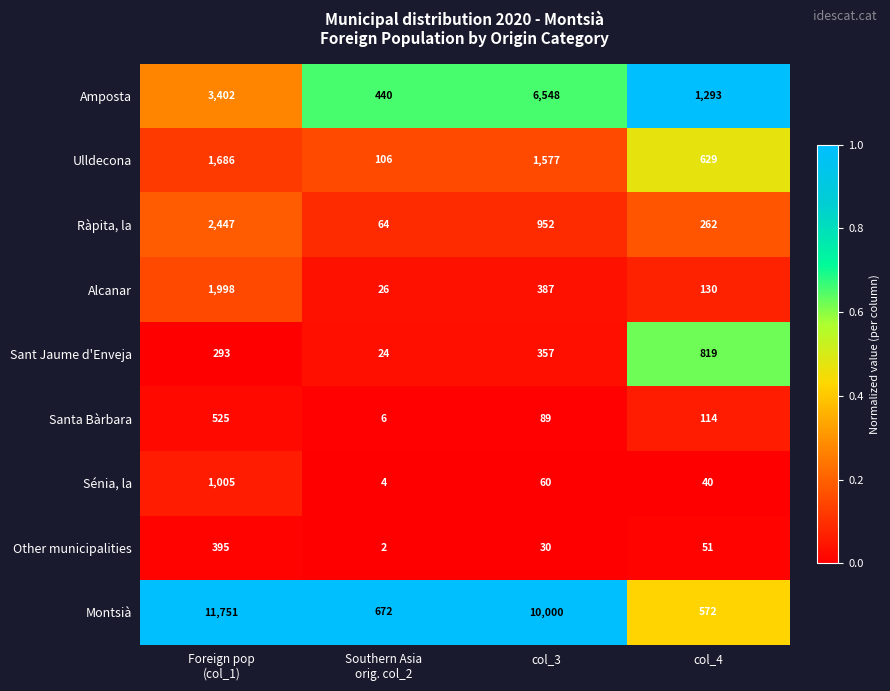

What is the greatest value displayed?

11751